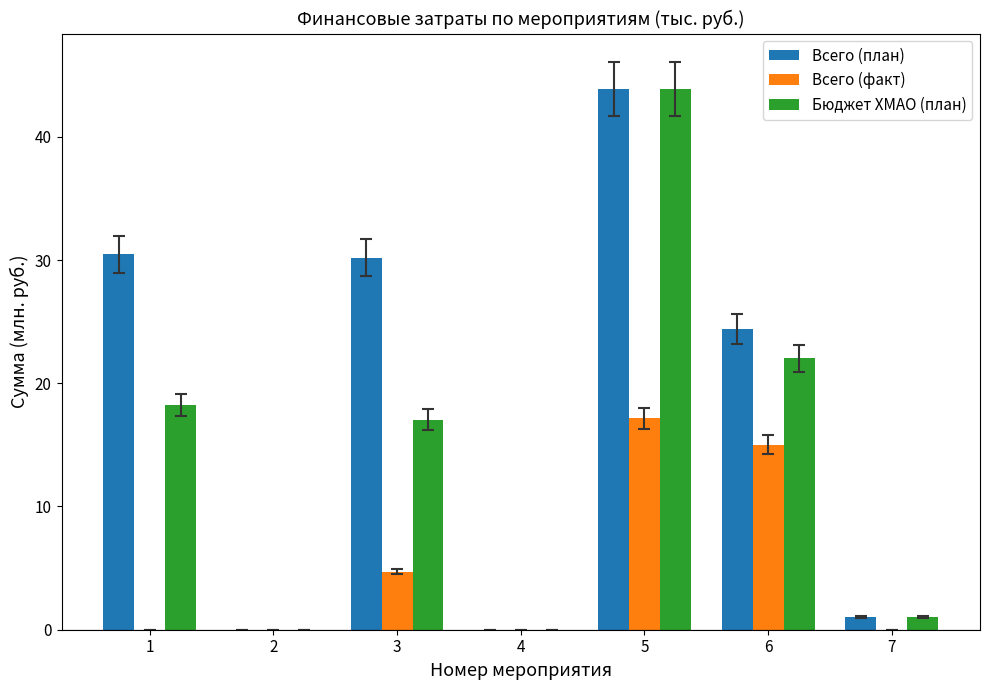

Between 1 and 5, which series saw the biggest shift?

Бюджет ХМАО (план)